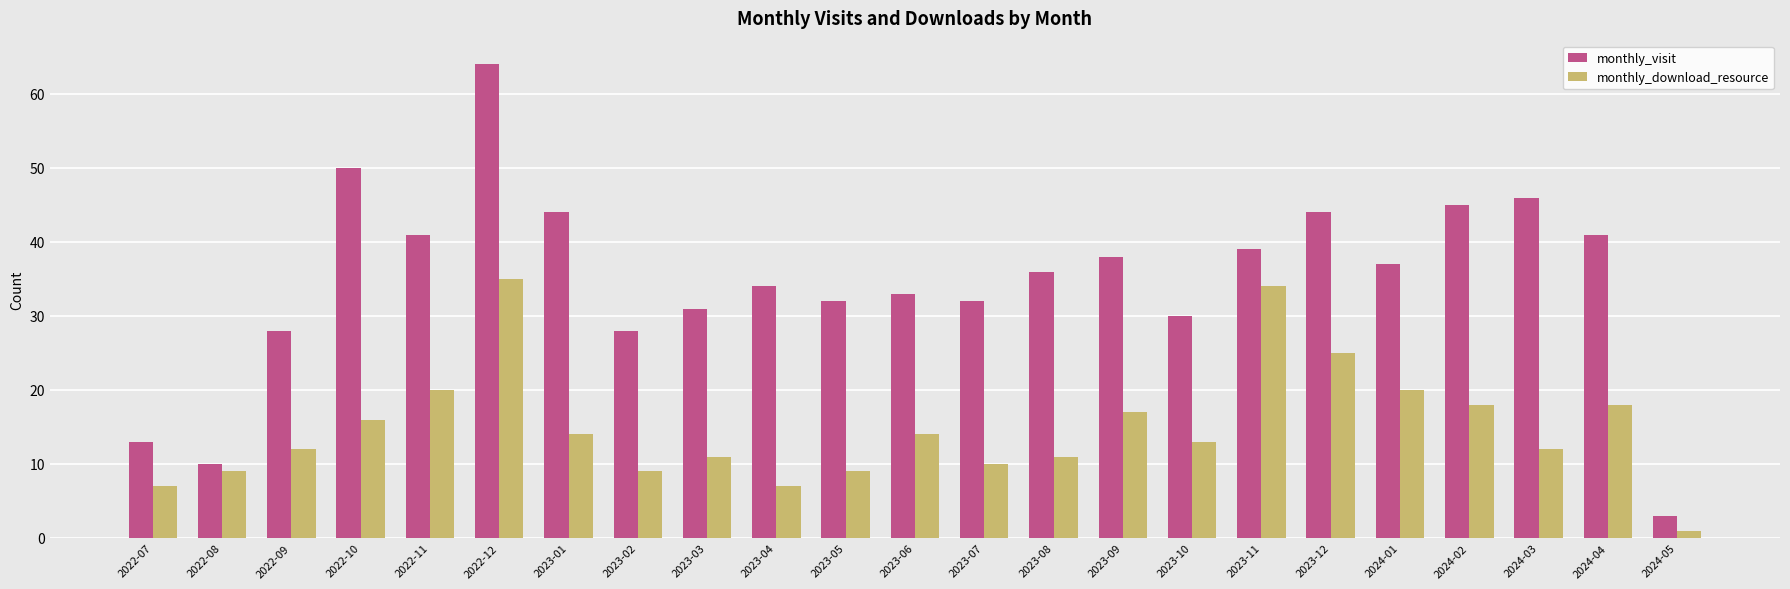

What is the approximate value of monthly_visit at 2023-02?

28